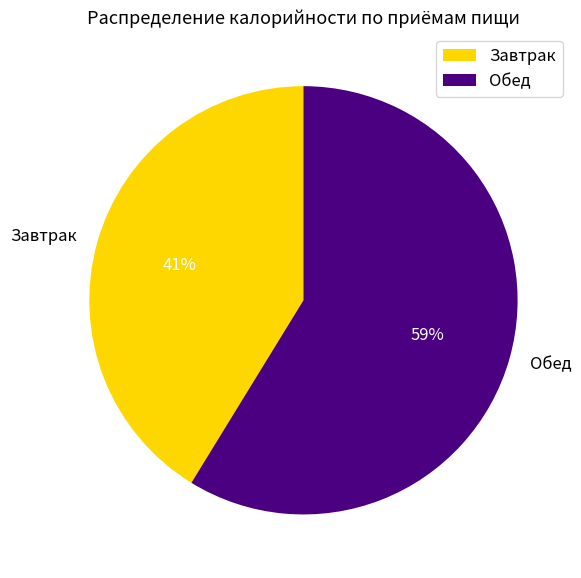

Which category has the smallest portion of the pie?

Завтрак